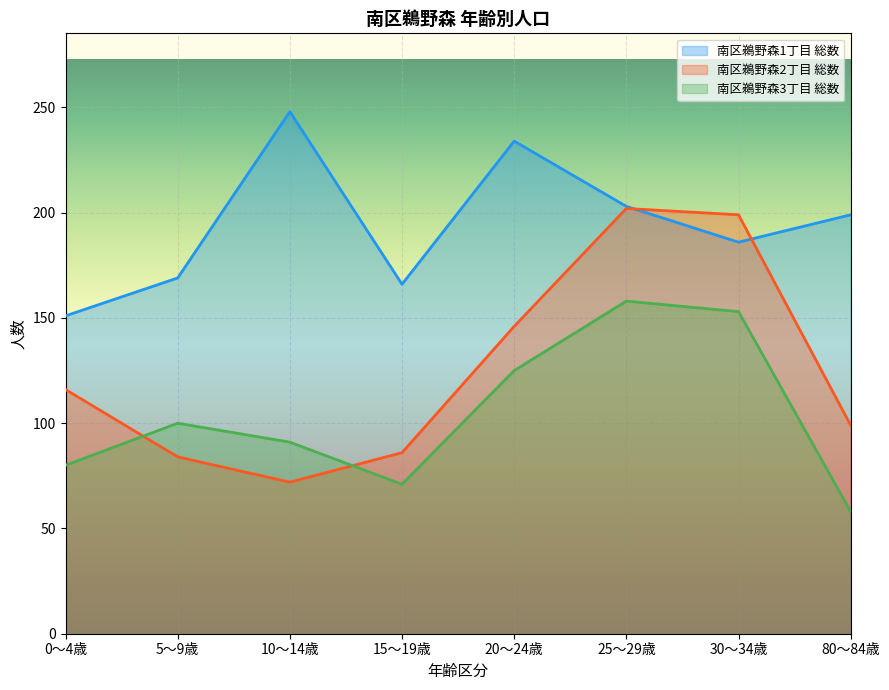

Between 5～9歳 and 0～4歳, which is larger?

5～9歳